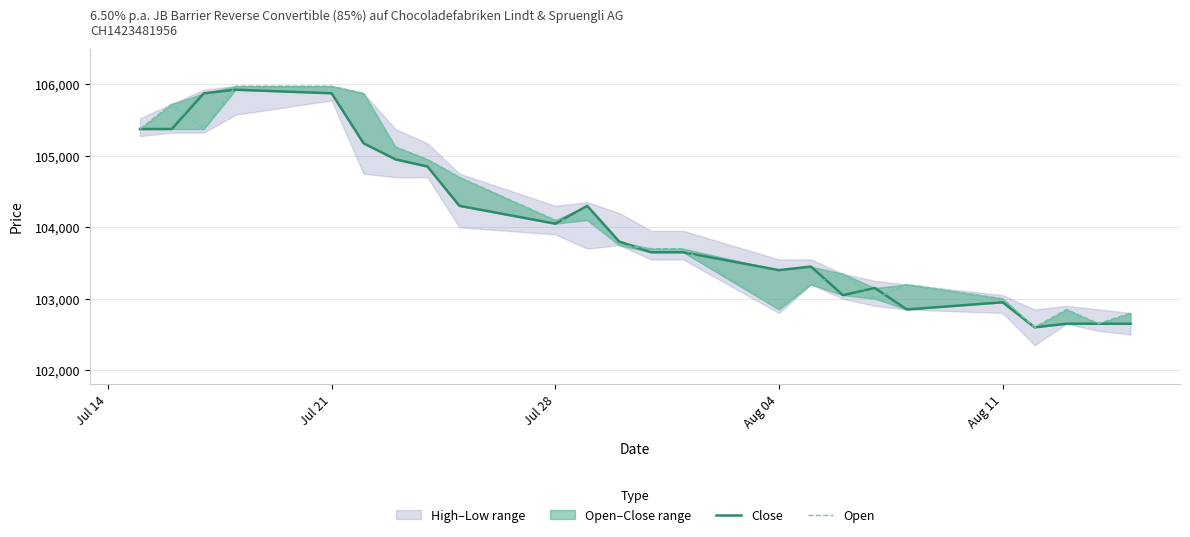

How many interior local valleys does the Close series have?

5